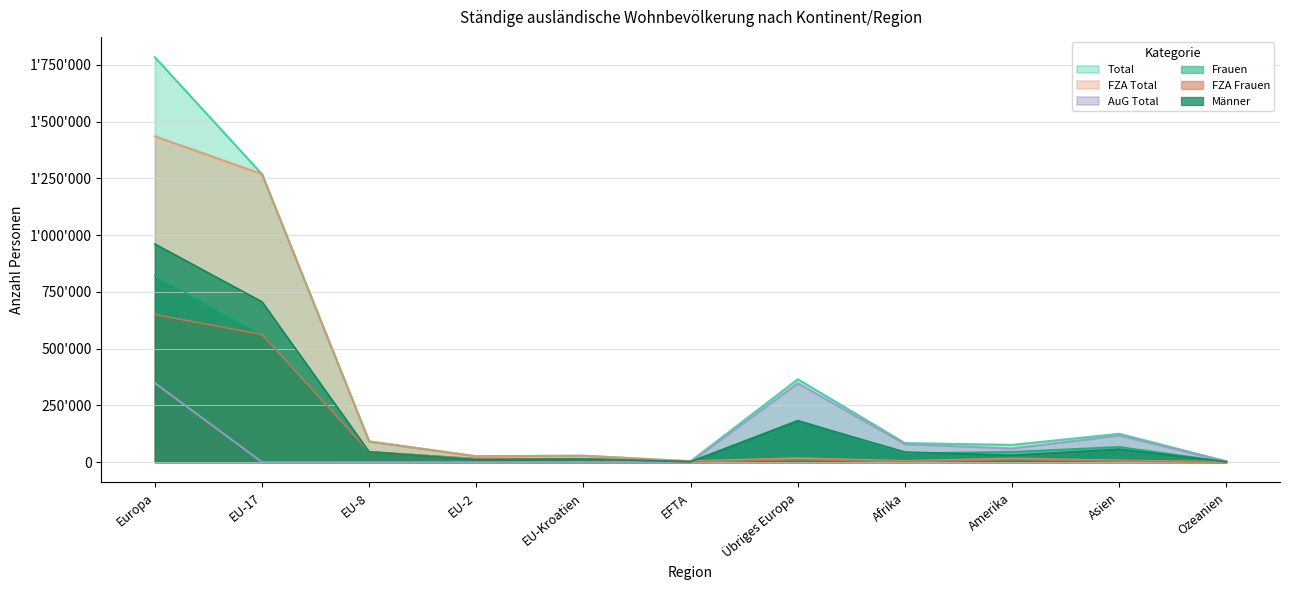

How many intersections are there between Frauen and Männer?

6